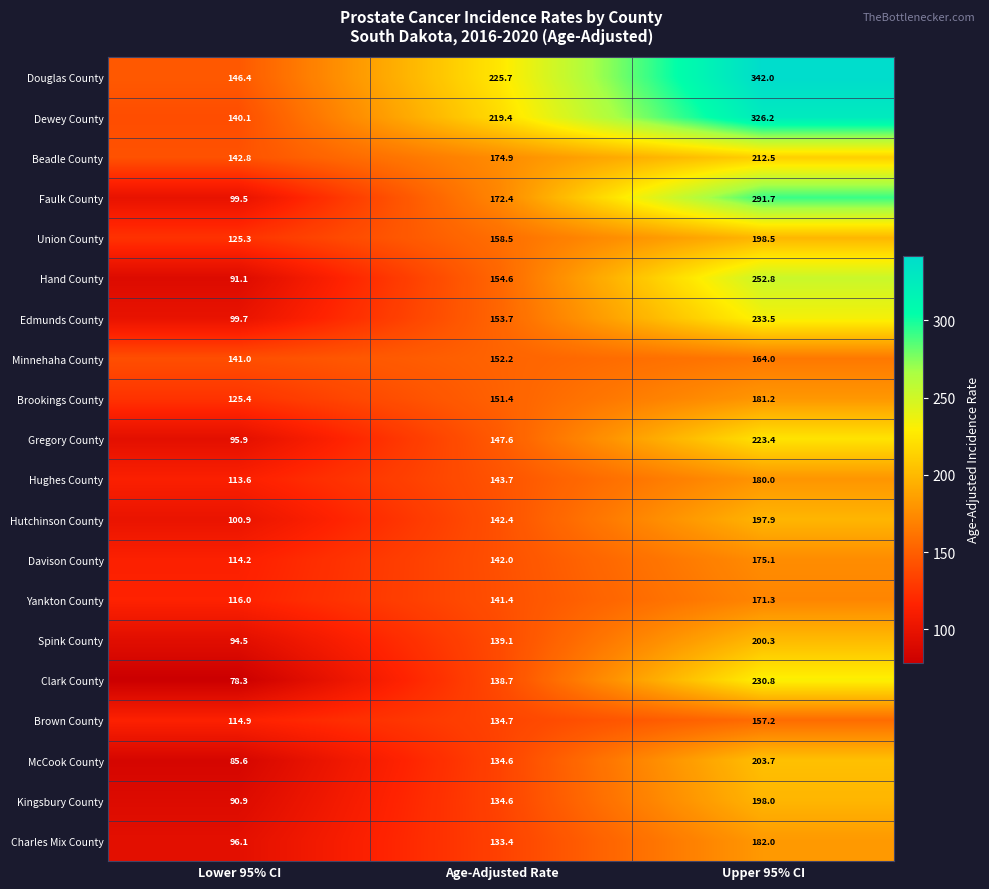

List the series in order of their peak value, lowest first.

Brown County, Minnehaha County, Yankton County, Davison County, Hughes County, Brookings County, Charles Mix County, Hutchinson County, Kingsbury County, Union County, Spink County, McCook County, Beadle County, Gregory County, Clark County, Edmunds County, Hand County, Faulk County, Dewey County, Douglas County